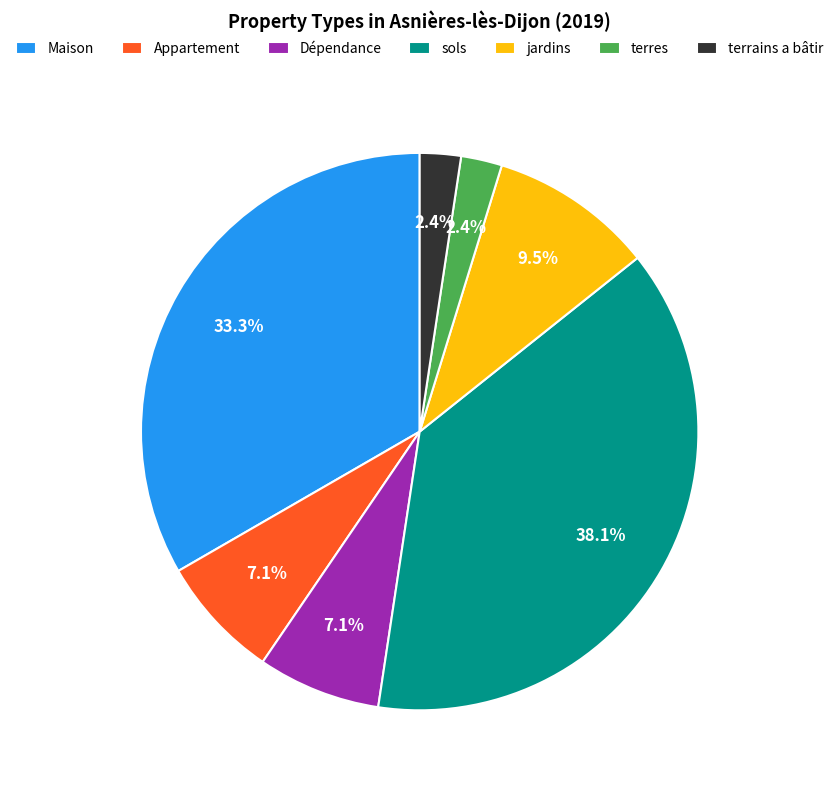

Is there a majority slice in this chart?

No